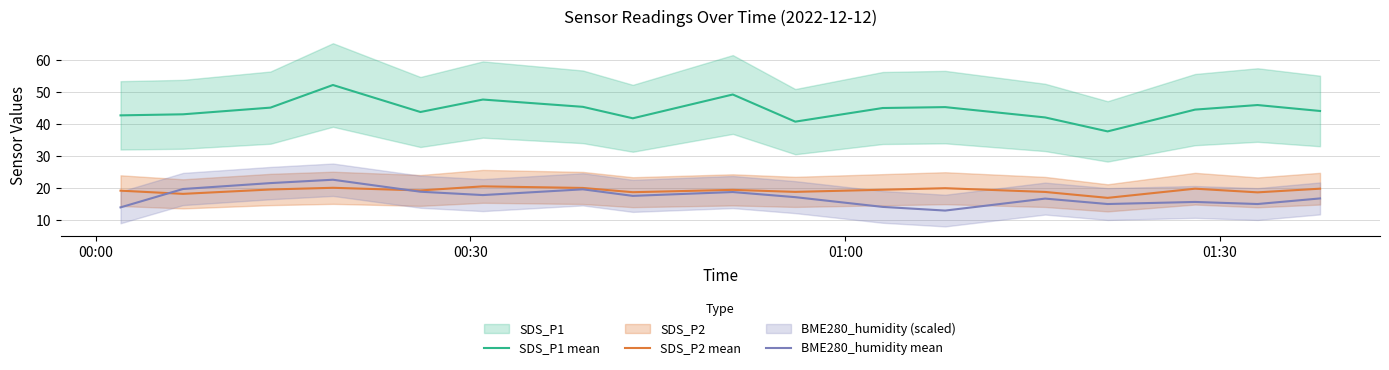

What is the highest value of the SDS_P2 mean series?

20.6